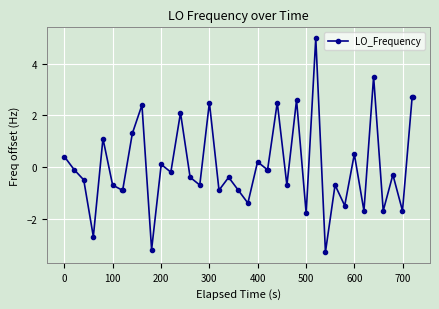

What is the value of the 28th point from the left?

-1.8